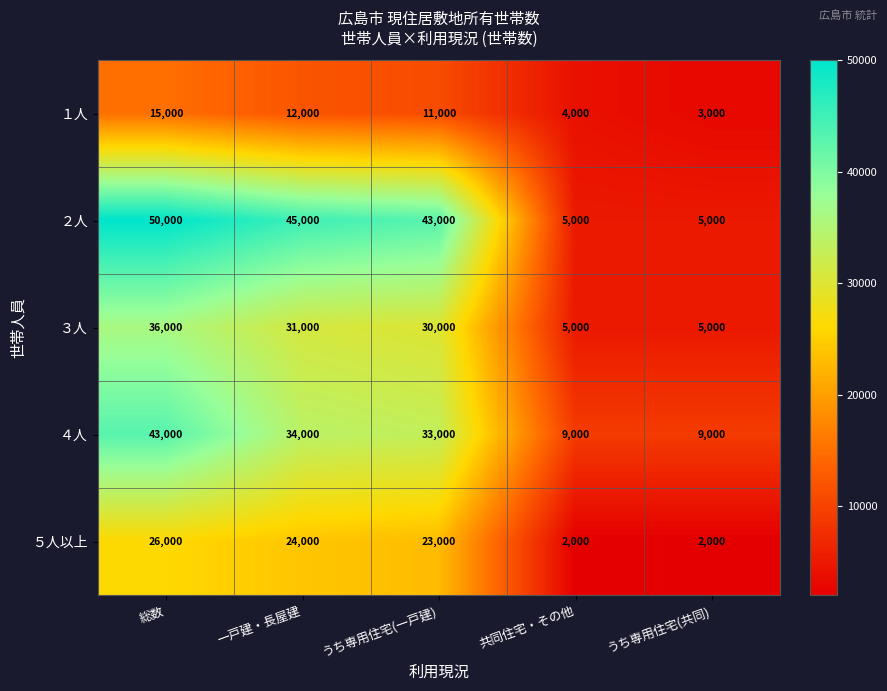

What is the lowest value of the ３人 series?

5000